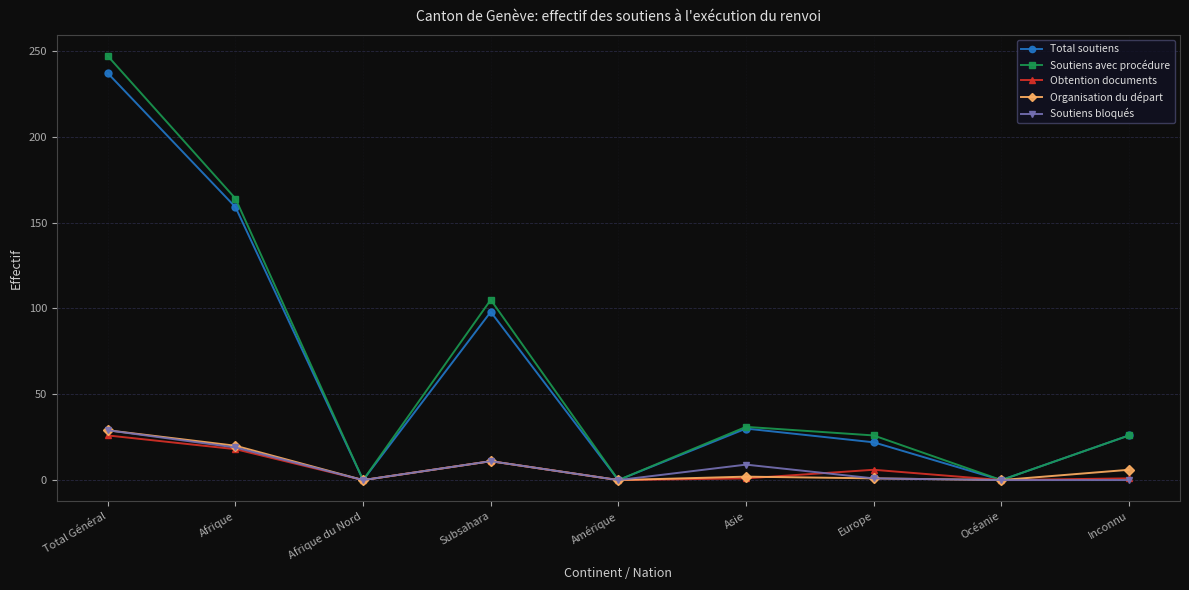

What position from the right is Afrique du Nord?

7